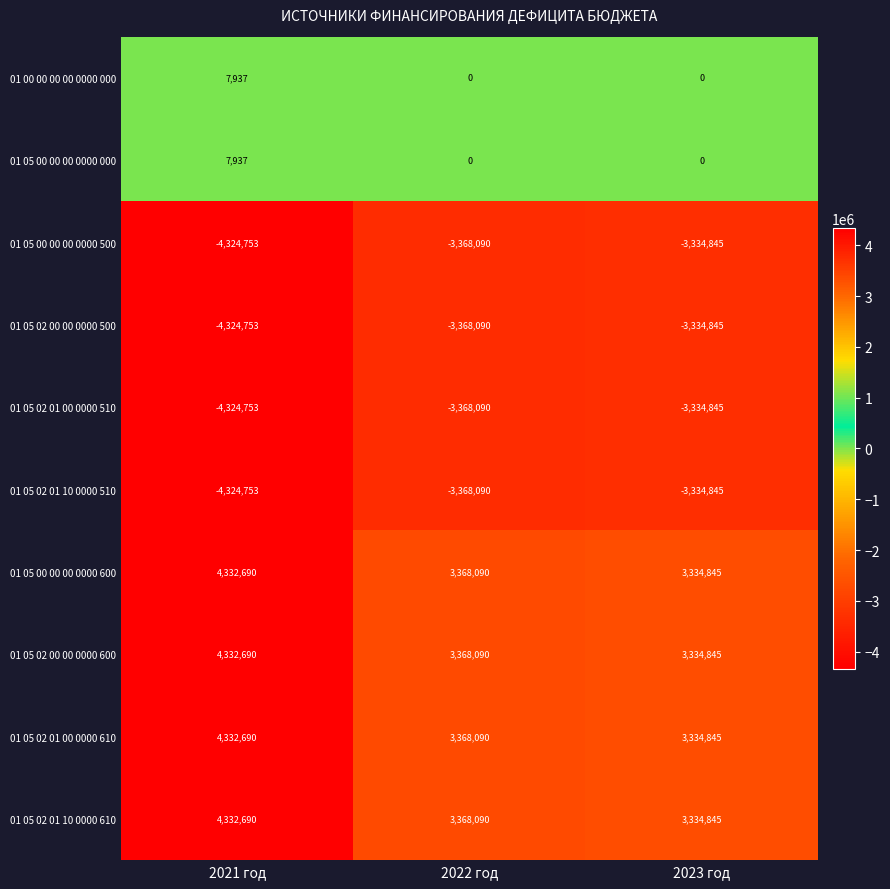

Reading left to right, extract all data points from this chart.

01 00 00 00 00 0000 000: 7937	0	0
01 05 00 00 00 0000 000: 7937	0	0
01 05 00 00 00 0000 500: -4324753	-3368090	-3334845
01 05 02 00 00 0000 500: -4324753	-3368090	-3334845
01 05 02 01 00 0000 510: -4324753	-3368090	-3334845
01 05 02 01 10 0000 510: -4324753	-3368090	-3334845
01 05 00 00 00 0000 600: 4332690	3368090	3334845
01 05 02 00 00 0000 600: 4332690	3368090	3334845
01 05 02 01 00 0000 610: 4332690	3368090	3334845
01 05 02 01 10 0000 610: 4332690	3368090	3334845